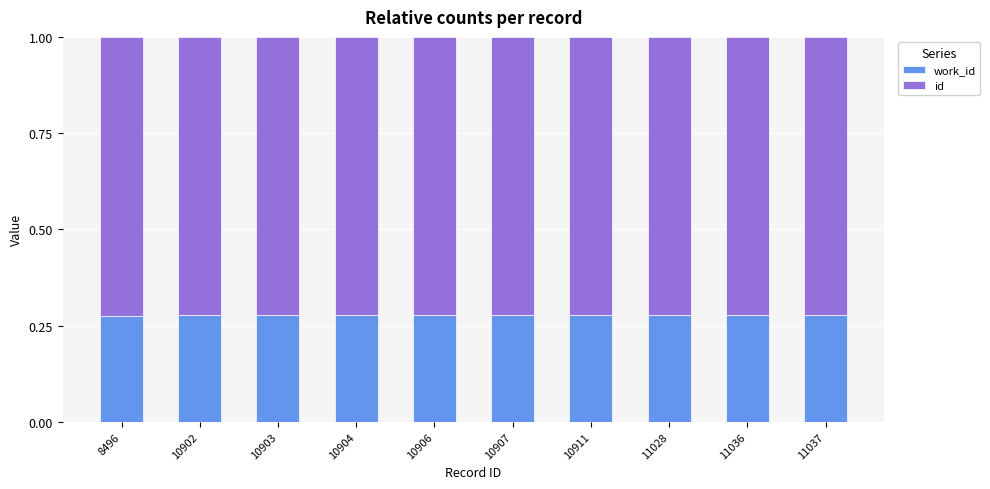

What is the total value across all series at 10907?

1.0